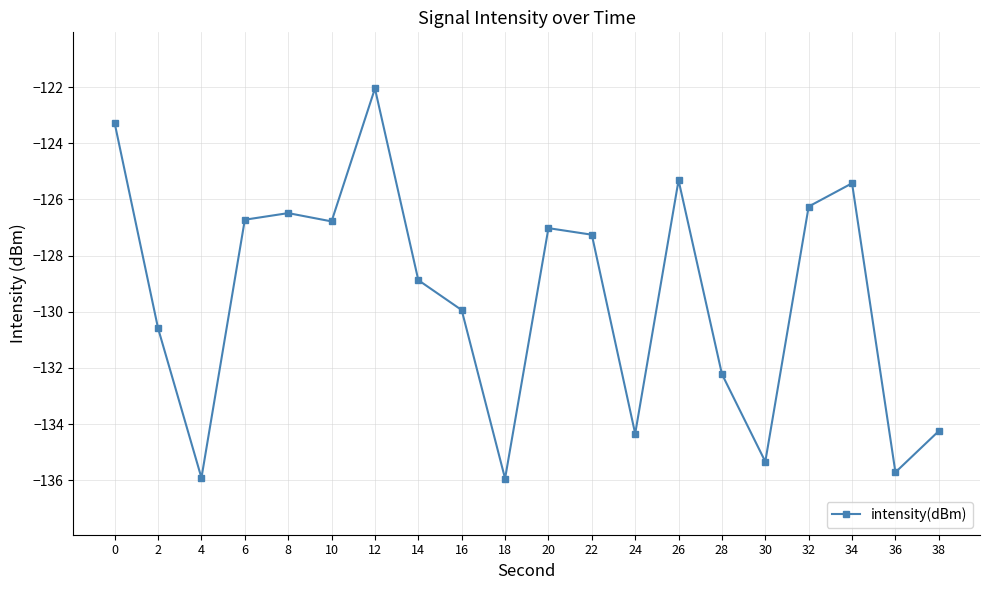

Which label corresponds to the largest value in the chart?

12